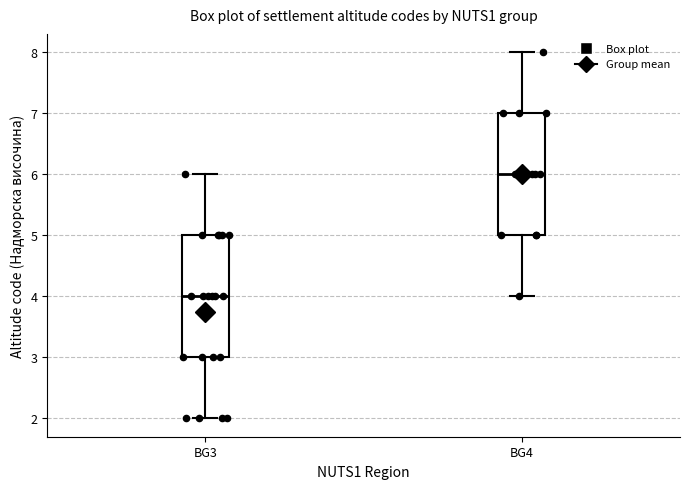

Reading left to right, transcribe this box plot: for each box, give where its median line is, the range the box spans, and where its two whiskers end, as read against the y-axis. The values are not printed on the chart, so give them approximately, as read against the axis.

BG3: median 4, box 3 to 5, whiskers 2 to 6
BG4: median 6, box 5 to 7, whiskers 4 to 8